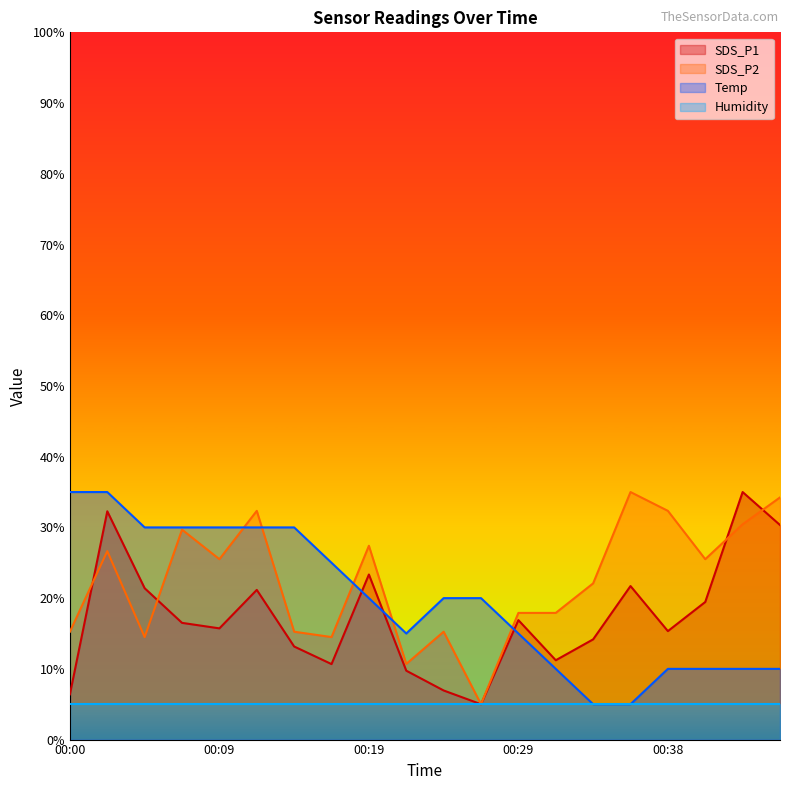

What is the maximum value for SDS_P1?

35.0